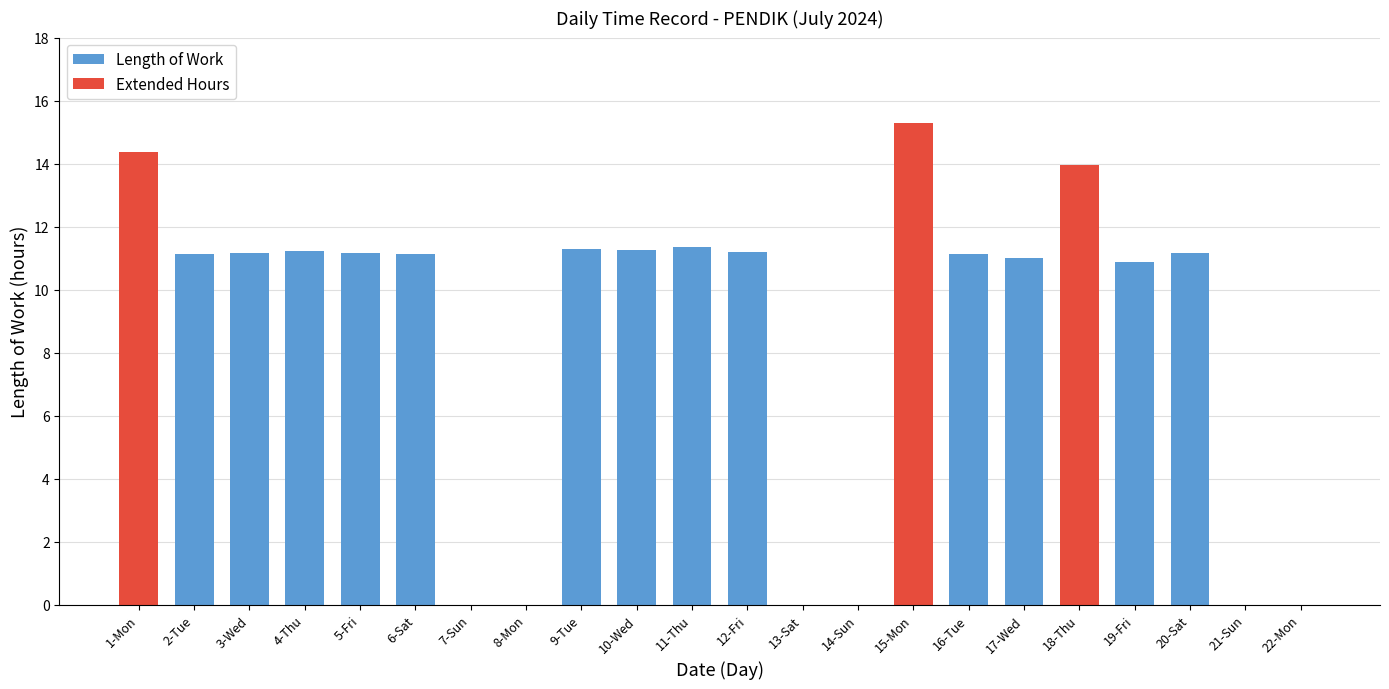

List the labels in order of value, largest first.

15-Mon, 1-Mon, 18-Thu, 11-Thu, 9-Tue, 10-Wed, 4-Thu, 12-Fri, 5-Fri, 20-Sat, 3-Wed, 2-Tue, 6-Sat, 16-Tue, 17-Wed, 19-Fri, 7-Sun, 8-Mon, 13-Sat, 14-Sun, 21-Sun, 22-Mon